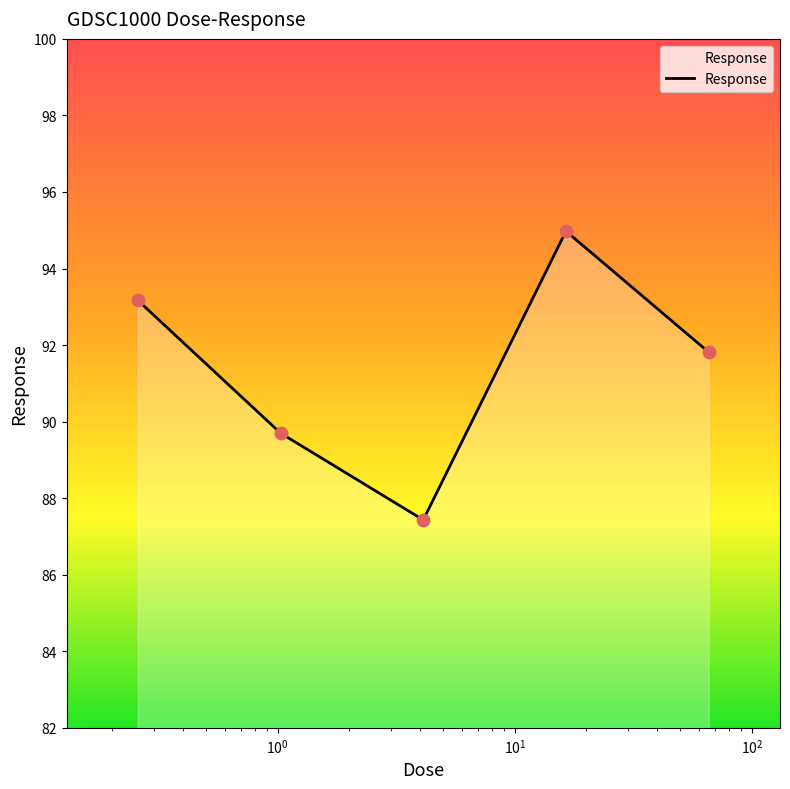

What is the greatest value displayed?

95.0